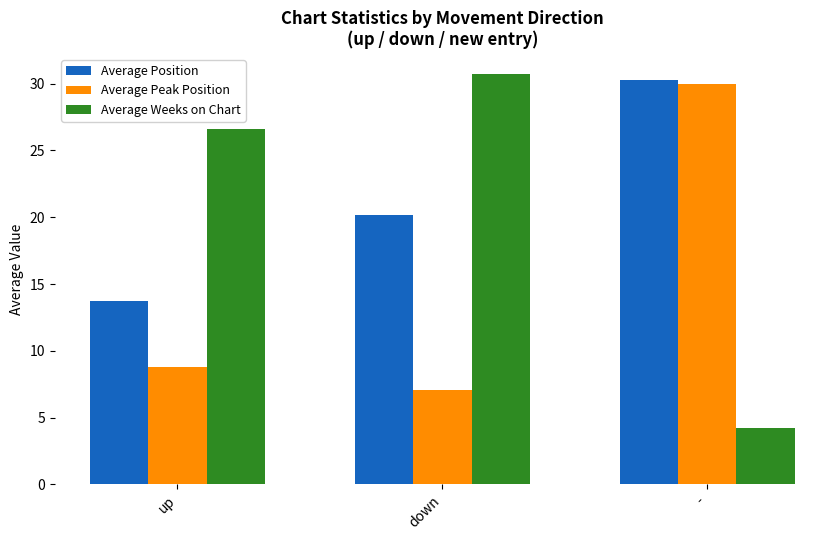

What position from the right is -?

1